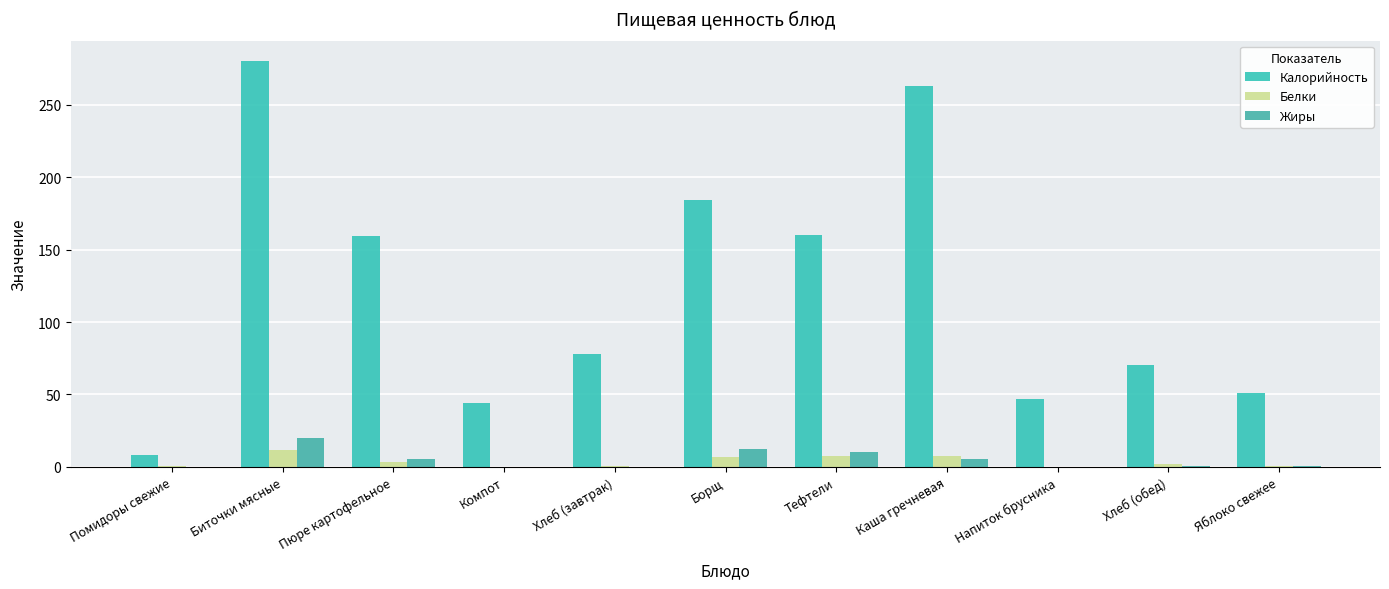

What position from the right is Хлеб (завтрак)?

7